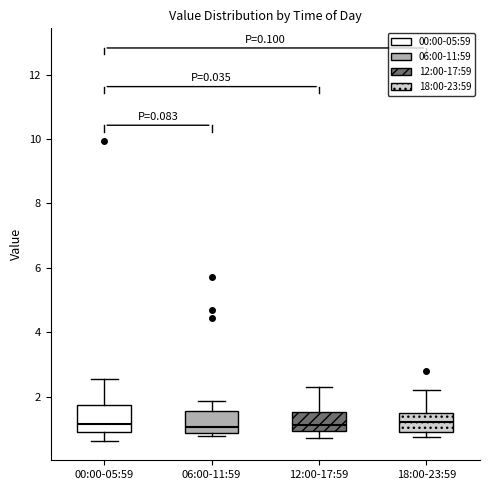

Where is the lower edge of the box for 18:00-23:59 on the y-axis? The values are not printed on the chart, so give them approximately, as read against the axis.

0.8